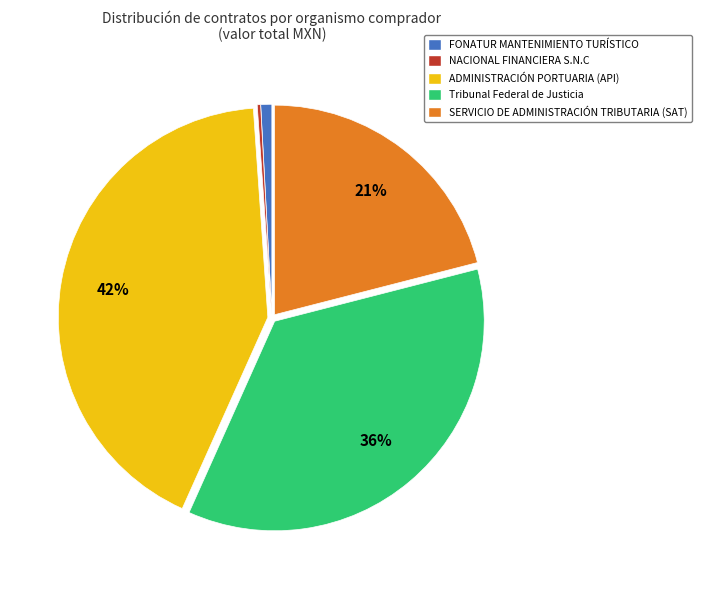

To the nearest percent, what is the average slice percentage?

20%